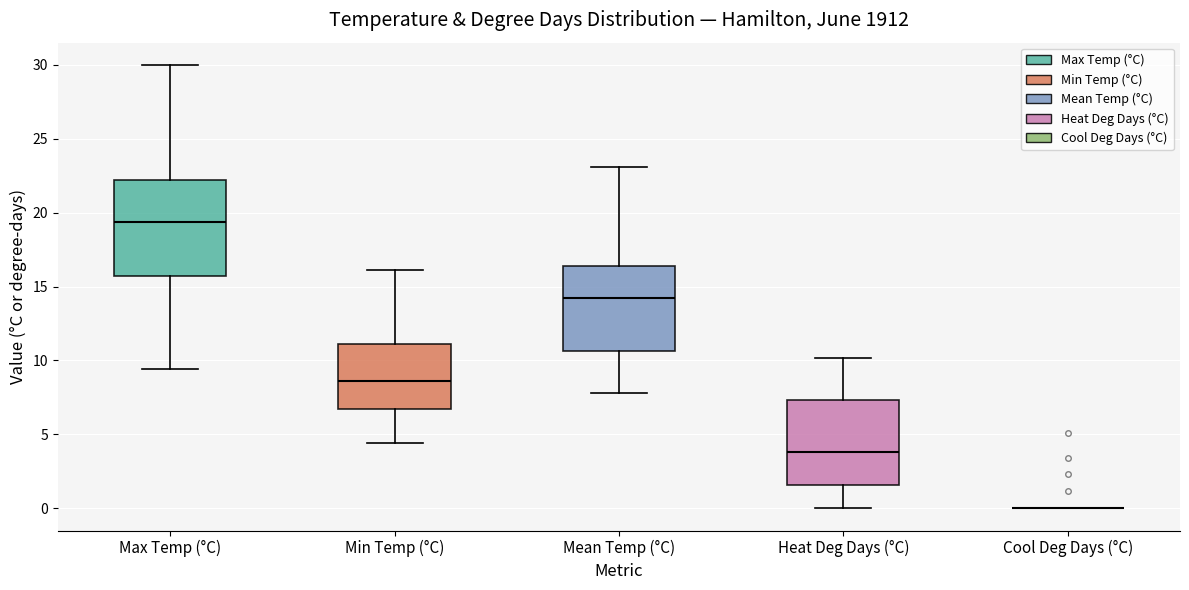

Where does the upper whisker of the box for Max Temp (°C) end on the y-axis? The values are not printed on the chart, so give them approximately, as read against the axis.

30.0